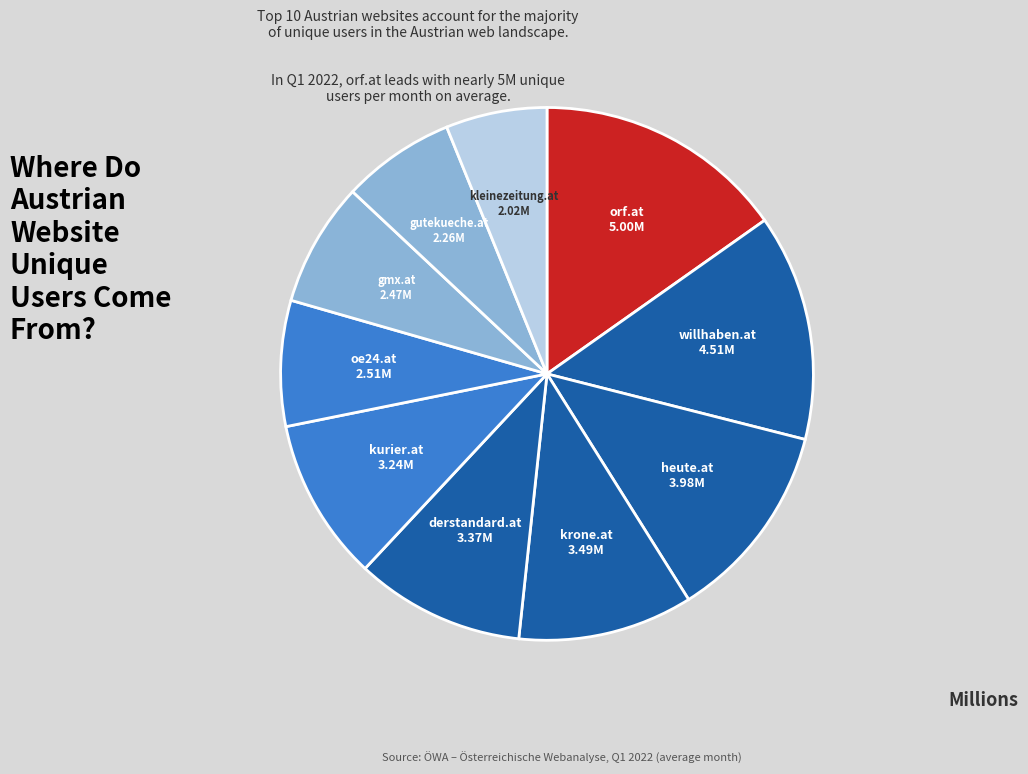

Rank the categories by value from lowest to highest.

kleinezeitung.at, gutekueche.at, gmx.at, oe24.at, kurier.at, derstandard.at, krone.at, heute.at, willhaben.at, orf.at